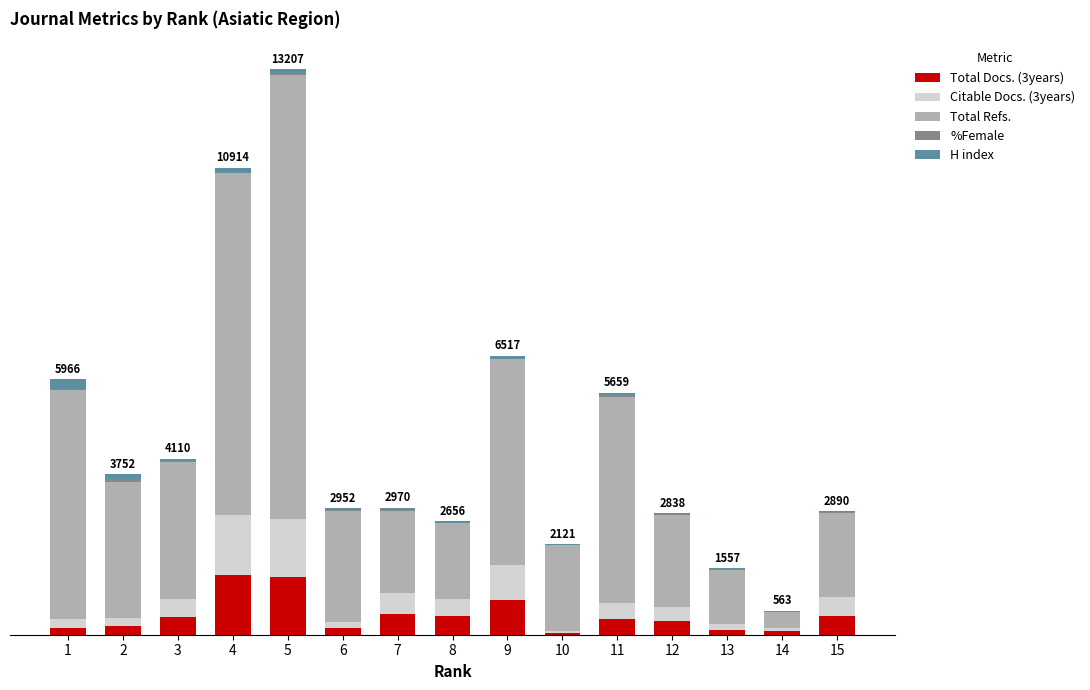

What is the maximum value for Total Docs. (3years)?

1403